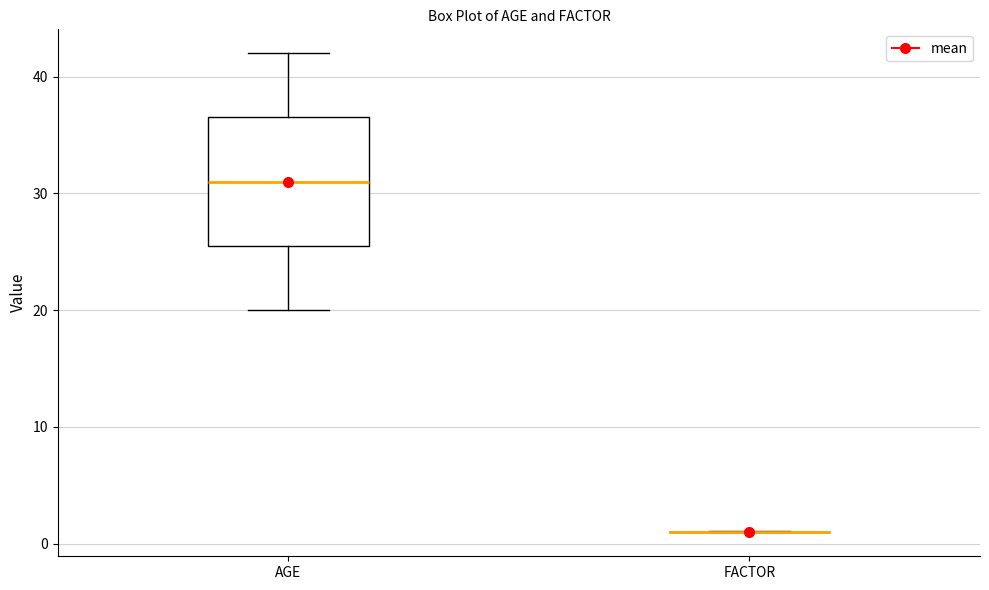

Reading left to right, read every box against the y-axis: the position of its median line, the range the box covers, and the ends of its whiskers. The values are not printed on the chart, so give them approximately, as read against the axis.

AGE: median 31, box 26 to 37, whiskers 20 to 42
FACTOR: box collapsed to a line at 1, whiskers 1 to 1